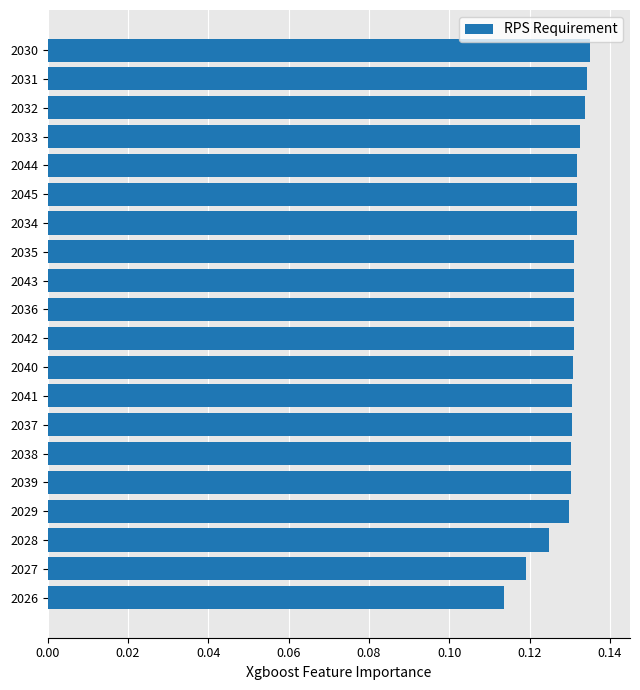

True or false: the data shows 0.2 at 2028.

False